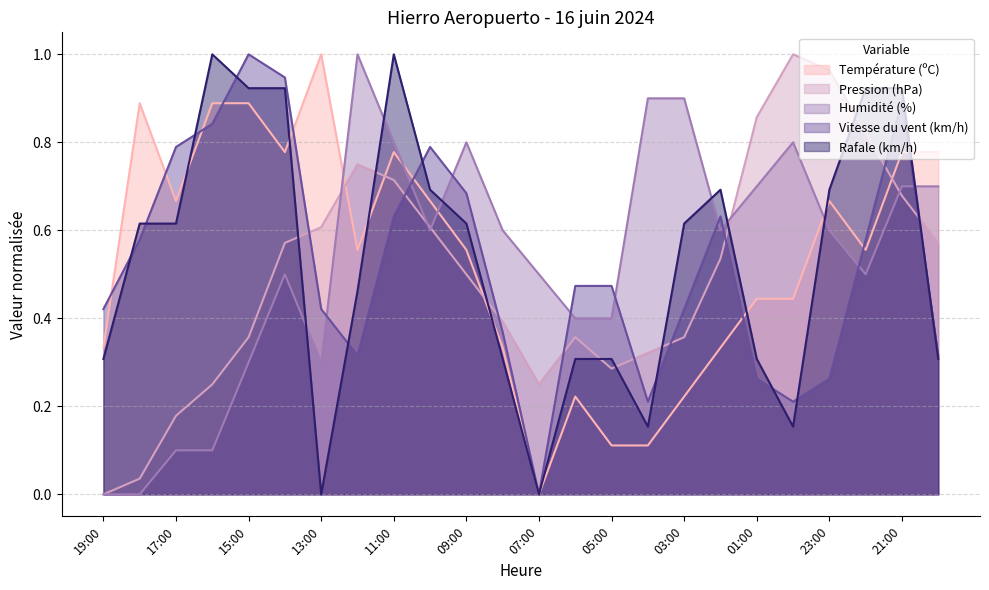

After their last crossing, which series has the higher values: Pression (hPa) or Vitesse du vent (km/h)?

Pression (hPa)